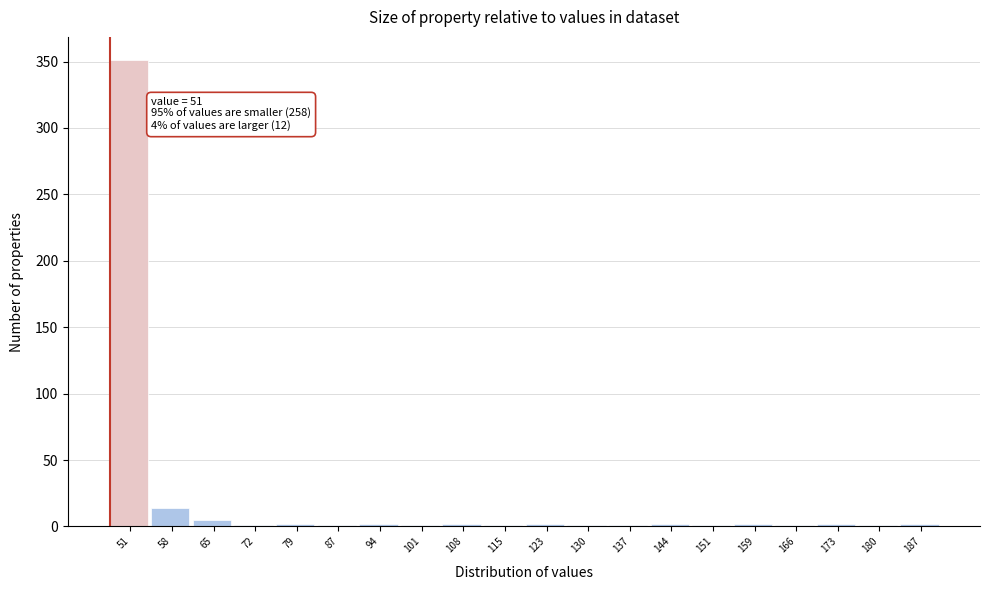

Where is the data nearest to the value 176?

58